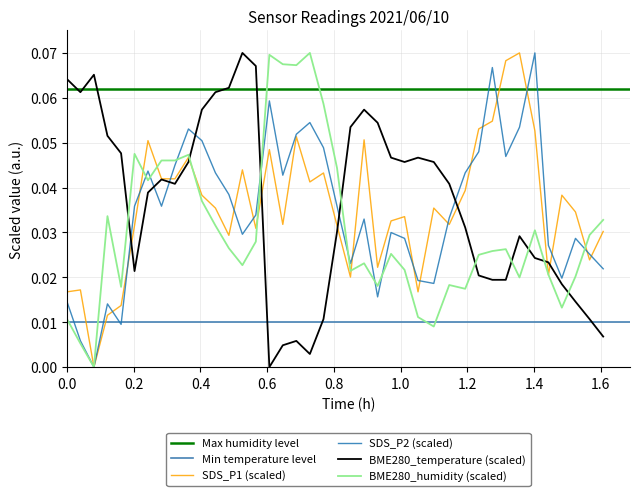

How many times do BME280_temperature (scaled) and BME280_humidity (scaled) cross each other?

9